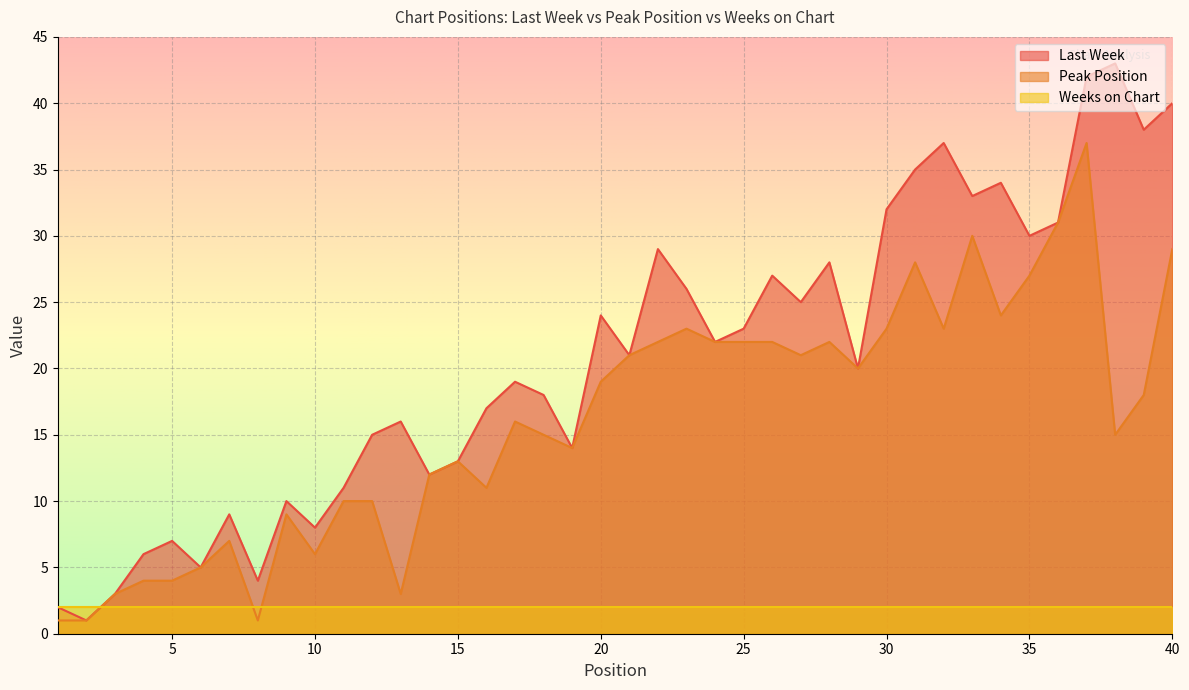

The Peak Position series shows 14 at 19. True or false?

True